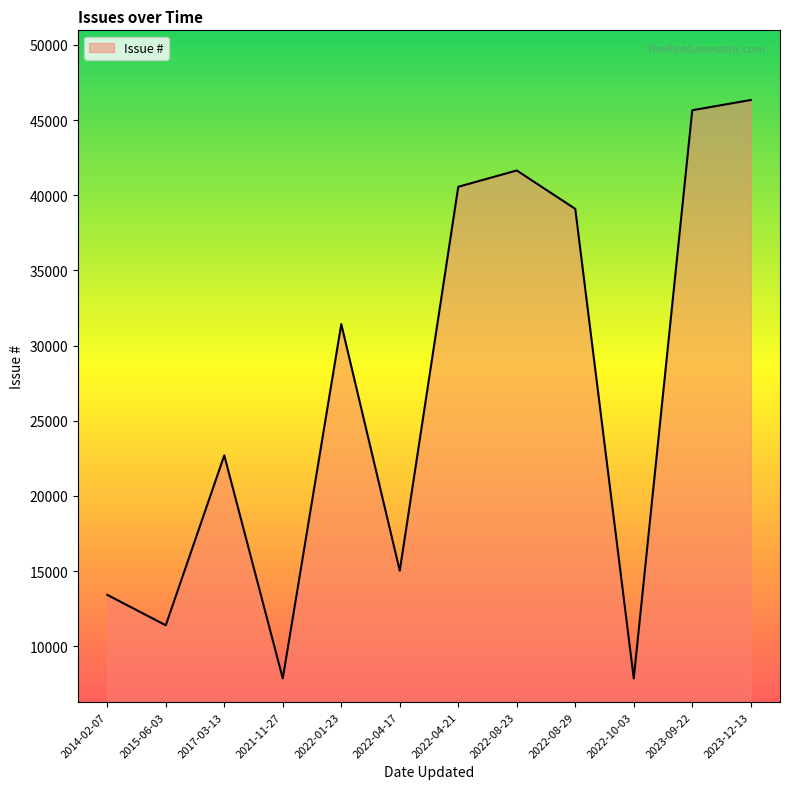

What is the difference between the values at 2022-04-17 and 2022-08-29?

24072